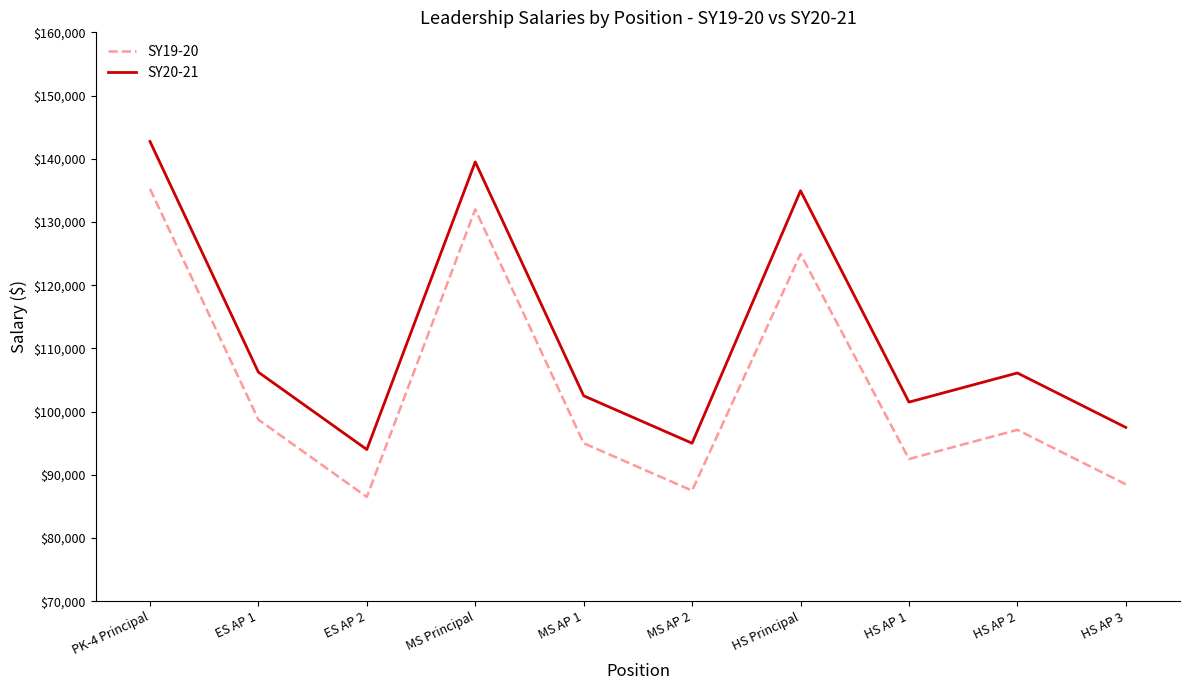

What is the difference between the highest and lowest values at HS AP 2?

8999.8